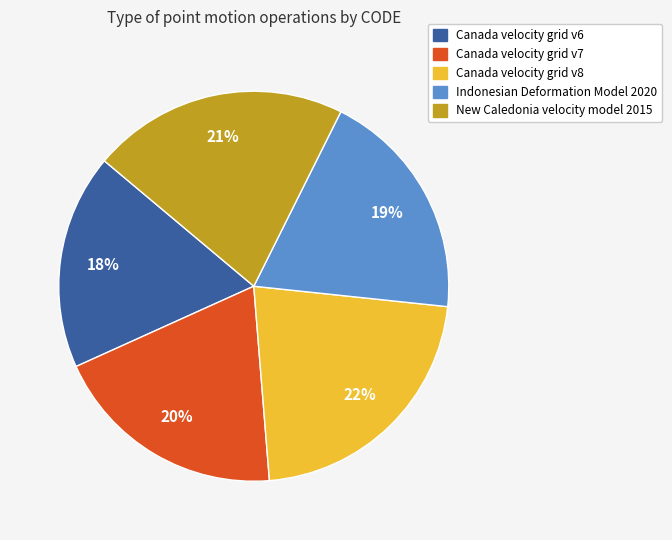

How many slices are in this pie chart?

5